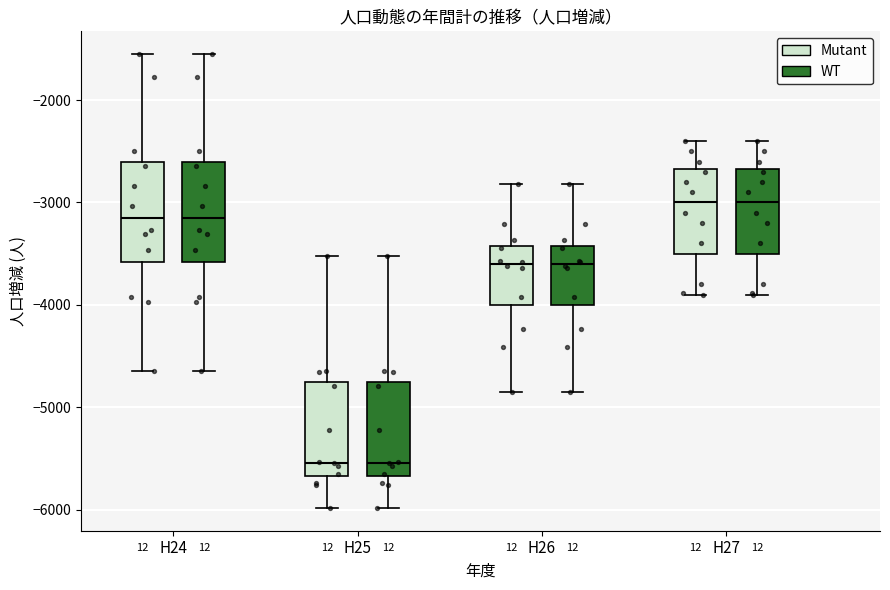

Where does the upper whisker of the box for H26 (WT) end on the y-axis? The values are not printed on the chart, so give them approximately, as read against the axis.

-2800